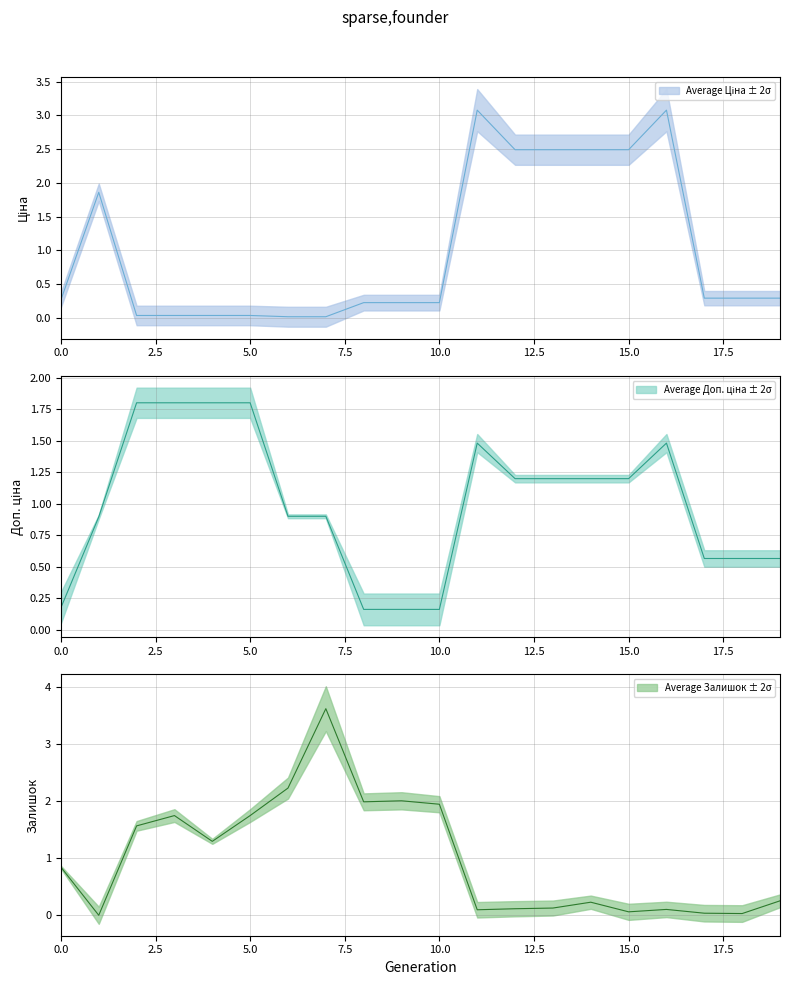

Reading right to left, list all the values displayed in this chart.

Ціна: 0.3	0.3	0.3	3.1	2.5	2.5	2.5	2.5	3.1	0.2	0.2	0.2	0.0	0.0	0.0	0.0	0.0	0.0	1.9	0.3
Доп. ціна: 0.6	0.6	0.6	1.5	1.2	1.2	1.2	1.2	1.5	0.2	0.2	0.2	0.9	0.9	1.8	1.8	1.8	1.8	0.9	0.2
Залишок: 0.3	0.0	0.0	0.1	0.1	0.2	0.1	0.1	0.1	1.9	2.0	2.0	3.6	2.2	1.7	1.3	1.7	1.6	0.0	0.8